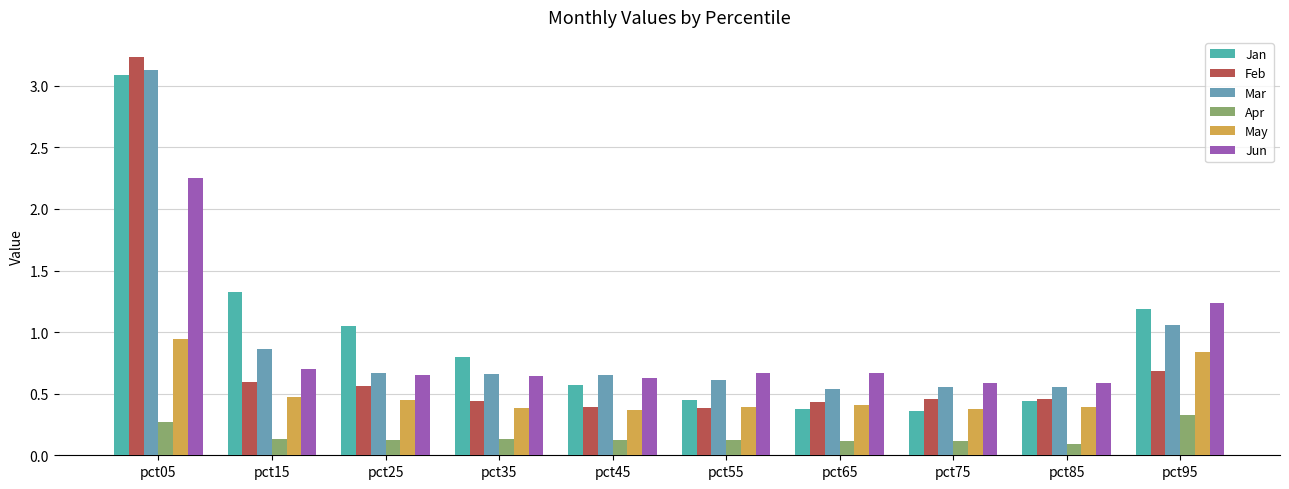

How many groups of bars are there?

10